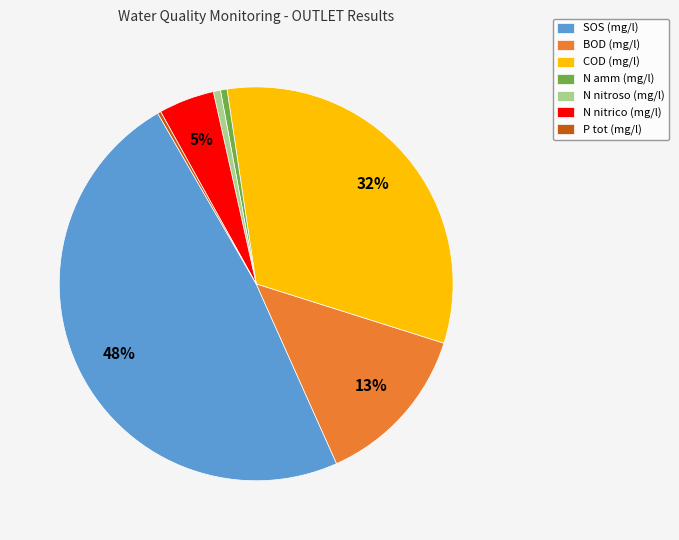

What percentage is the N nitrico (mg/l) slice, to the nearest percent?

5%